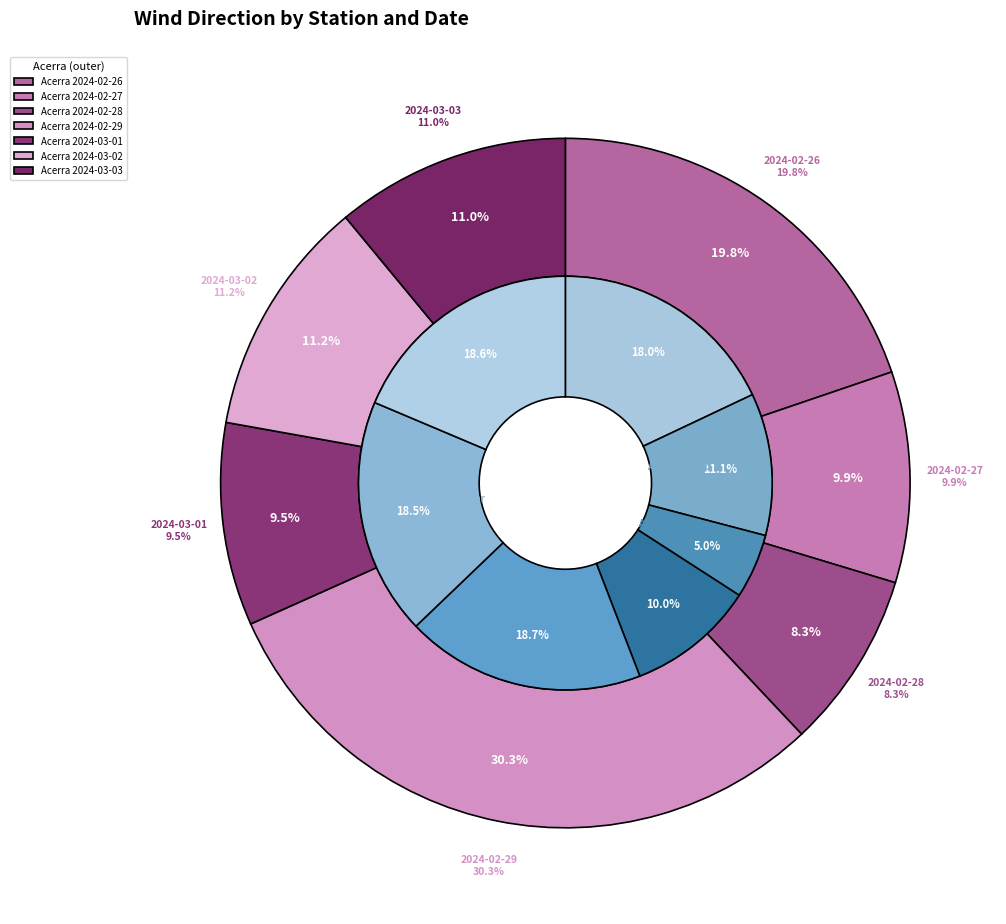

What percentage is NOT represented by 2024-03-02?

88.8%